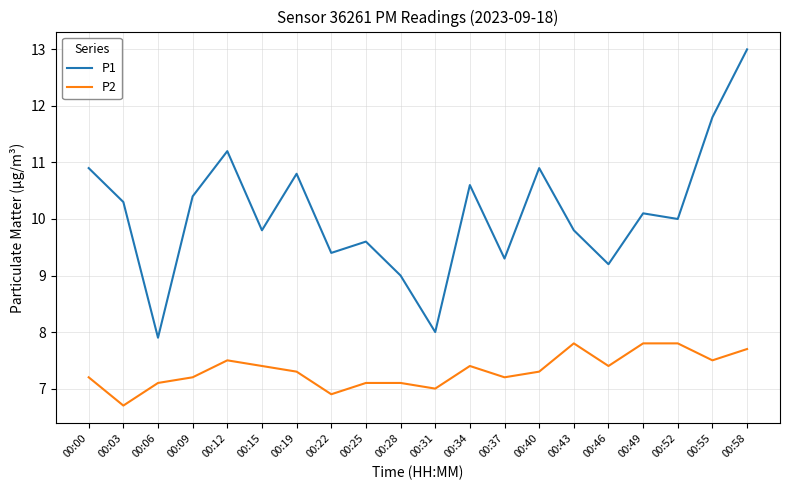

Reading right to left, extract all data points from this chart.

P1: 13.0	11.8	10.0	10.1	9.2	9.8	10.9	9.3	10.6	8.0	9.0	9.6	9.4	10.8	9.8	11.2	10.4	7.9	10.3	10.9
P2: 7.7	7.5	7.8	7.8	7.4	7.8	7.3	7.2	7.4	7.0	7.1	7.1	6.9	7.3	7.4	7.5	7.2	7.1	6.7	7.2